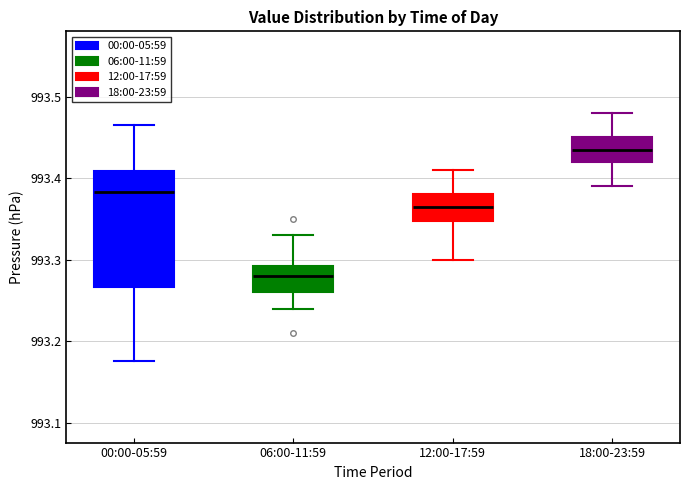

Where does the lower whisker of the box for 18:00-23:59 end on the y-axis? The values are not printed on the chart, so give them approximately, as read against the axis.

993.39